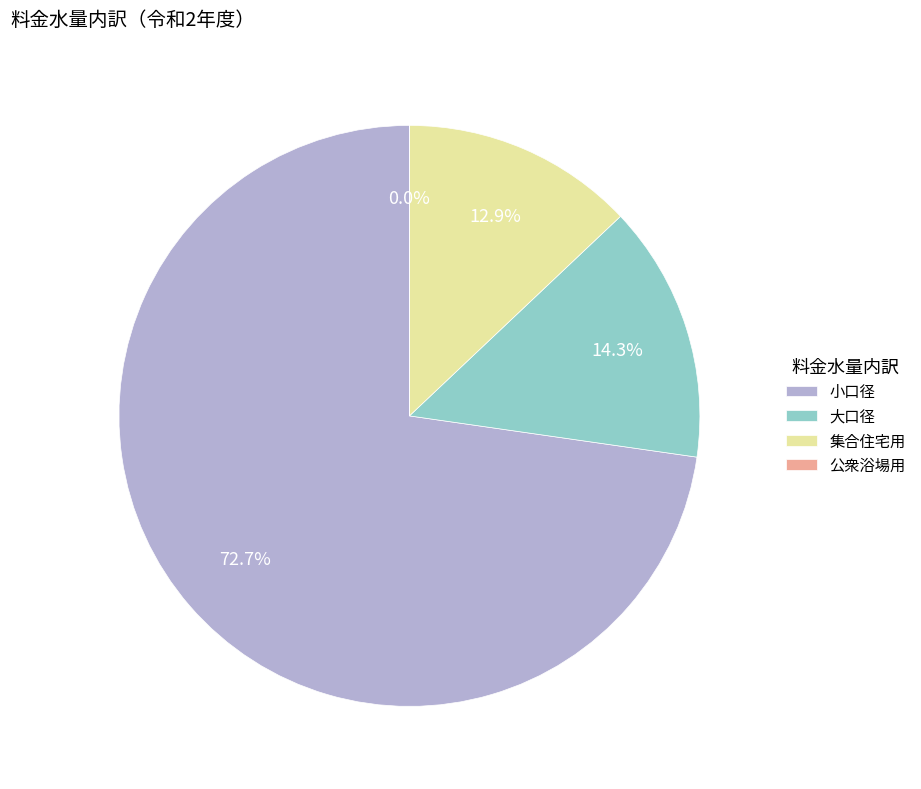

Which category has the biggest portion of the pie?

小口径